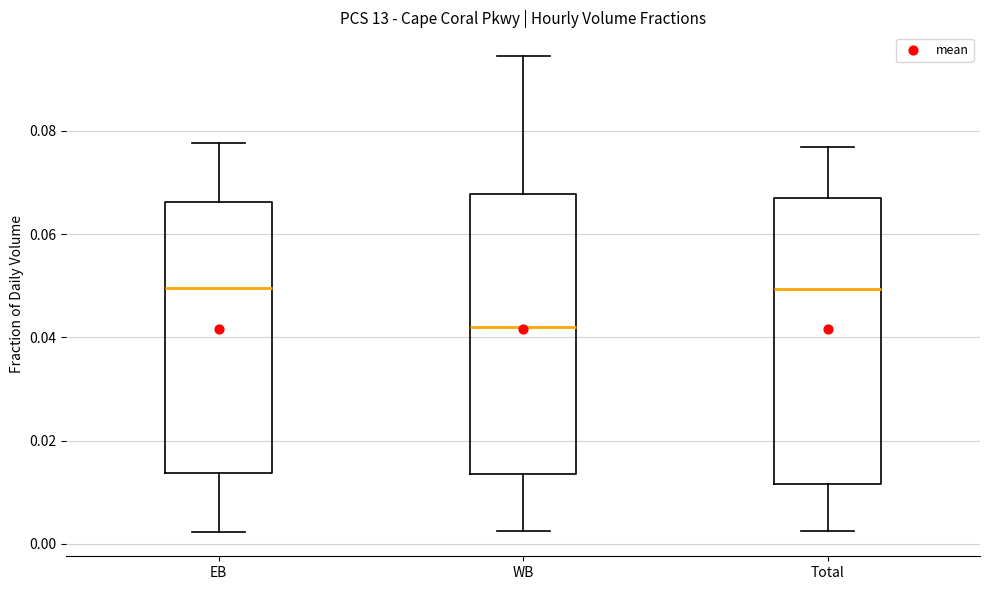

Where is the upper edge of the box for Total on the y-axis? The values are not printed on the chart, so give them approximately, as read against the axis.

0.068